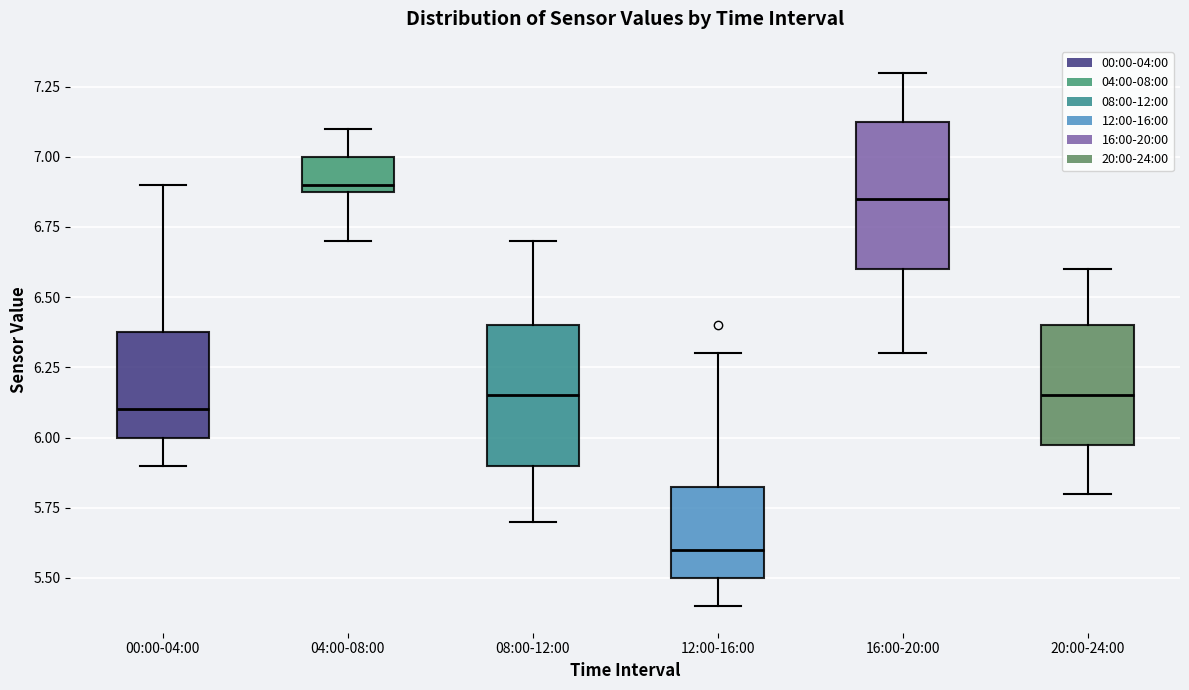

Which box's median line is the lowest?

12:00-16:00